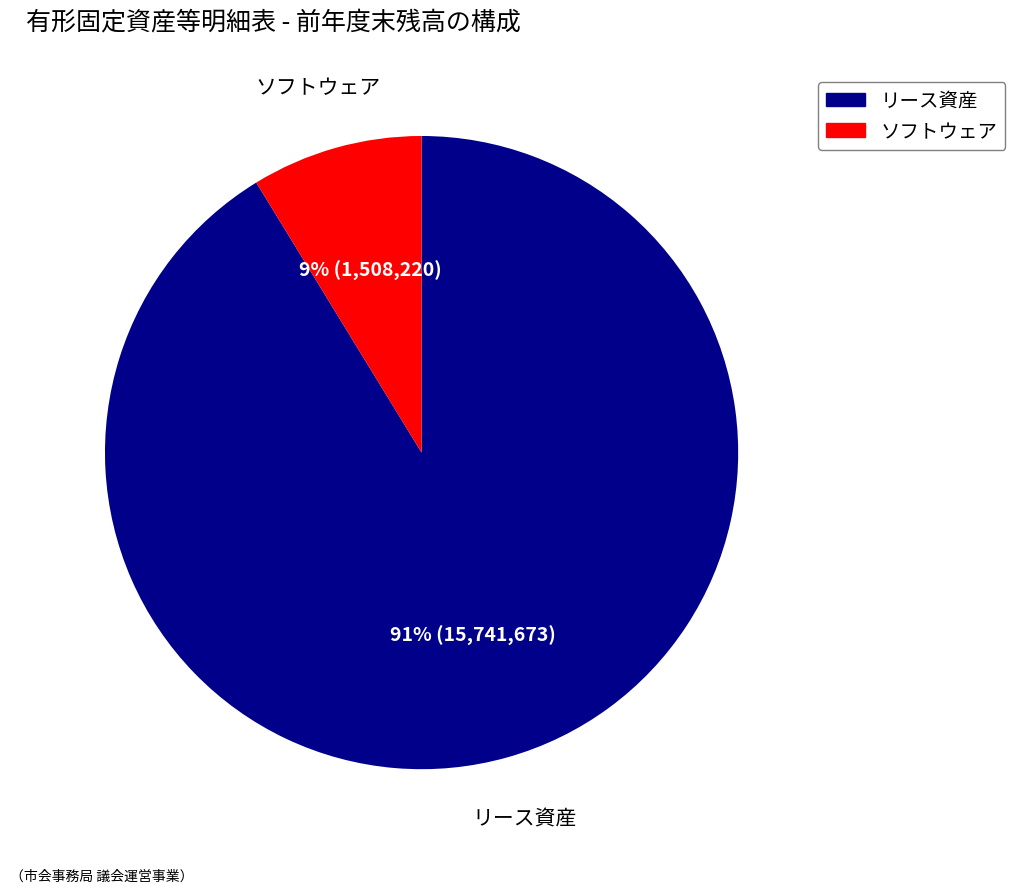

Between ソフトウェア and リース資産, which is larger?

リース資産